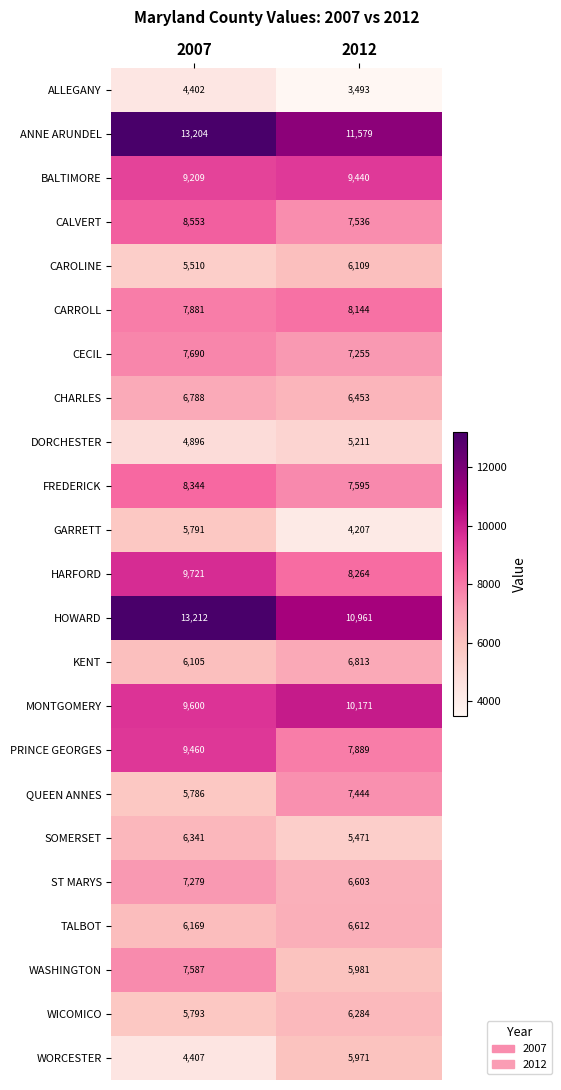

What is the sum of all DORCHESTER values?

10107